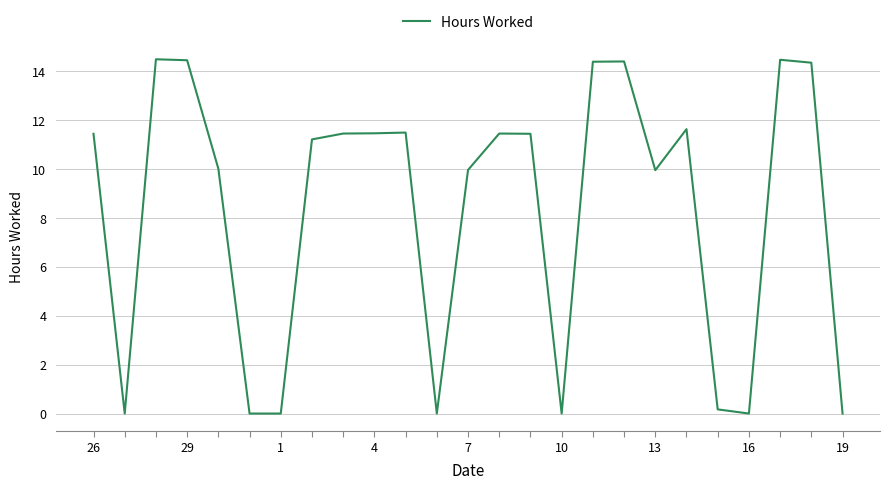

What is the difference between the maximum and minimum values?

14.5